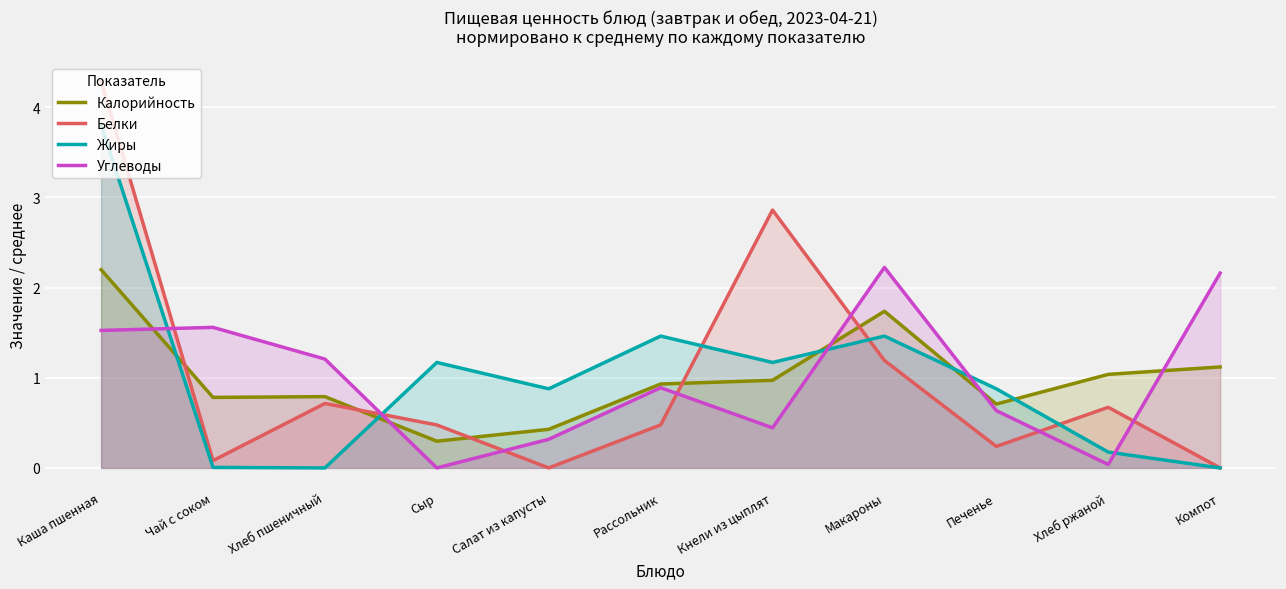

Where is Жиры nearest to the value 1?

Салат из капусты